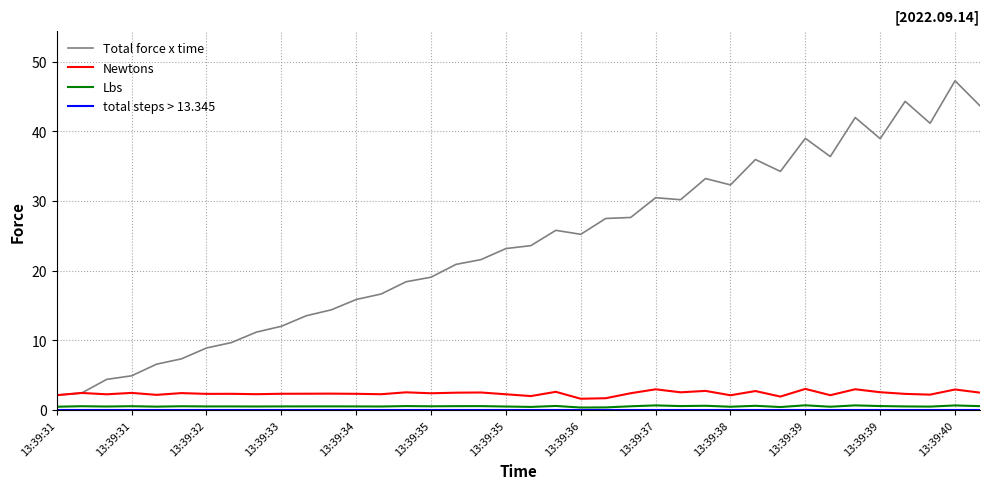

Which series has the largest total across all categories?

Total force x time